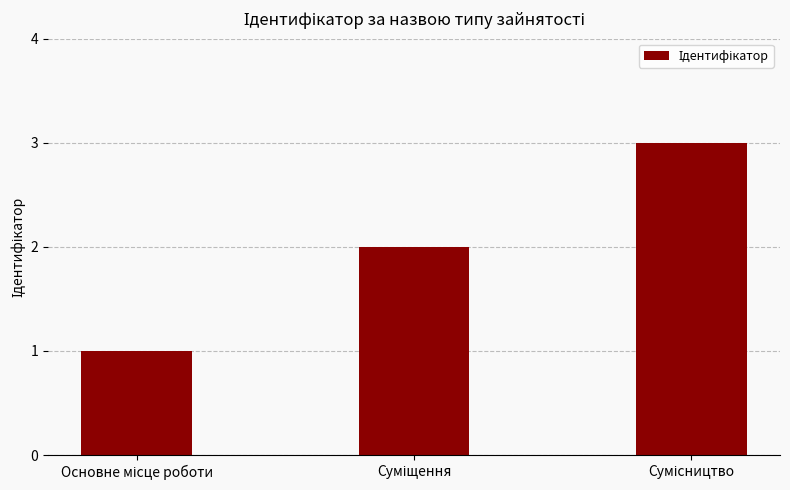

How many values are between 1 and 3?

3